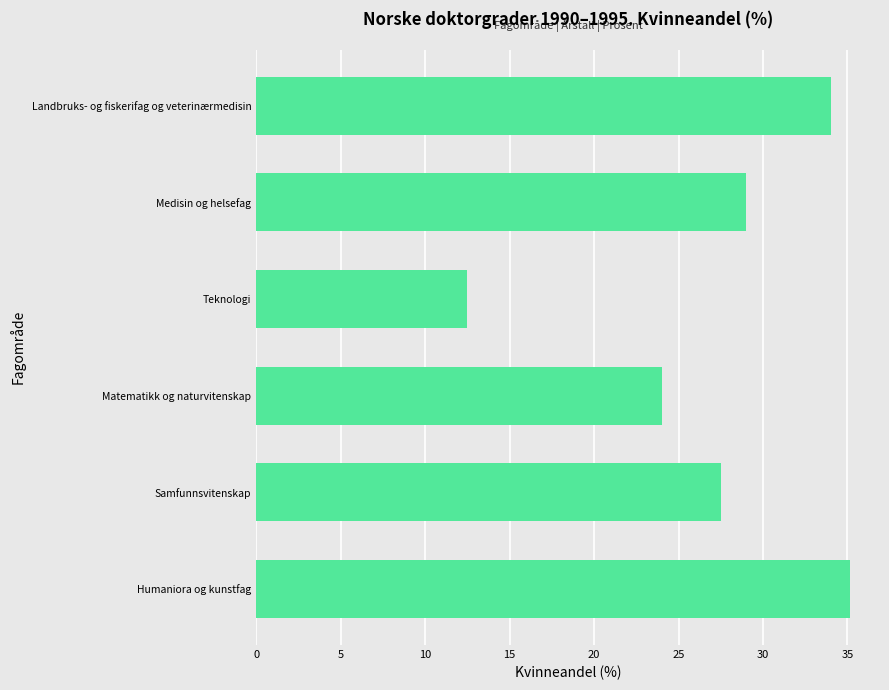

Rank the categories by value from highest to lowest.

Humaniora og kunstfag, Landbruks- og fiskerifag og veterinærmedisin, Medisin og helsefag, Samfunnsvitenskap, Matematikk og naturvitenskap, Teknologi